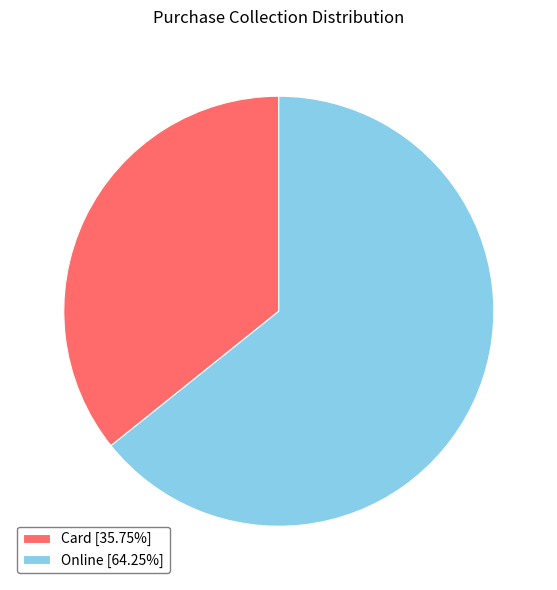

How many segments does this pie chart have?

2